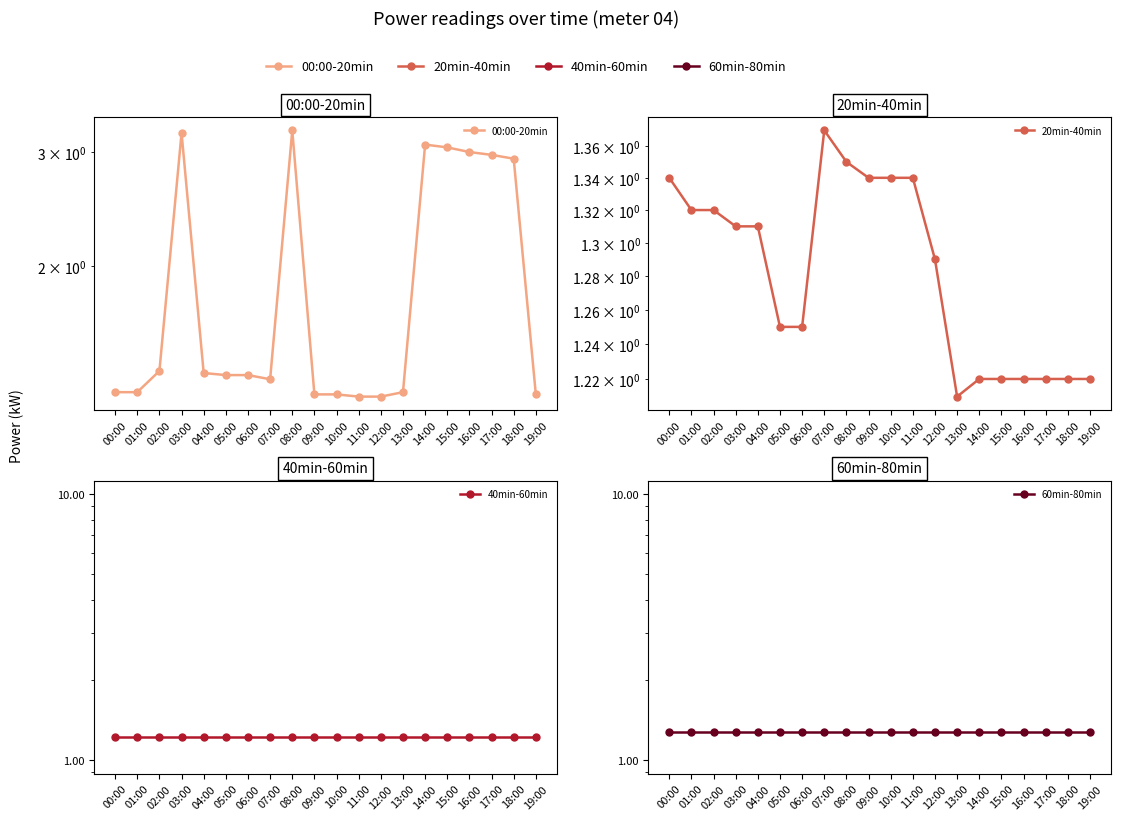

What is the difference between the maximum and minimum values in the 20min-40min series?

0.2